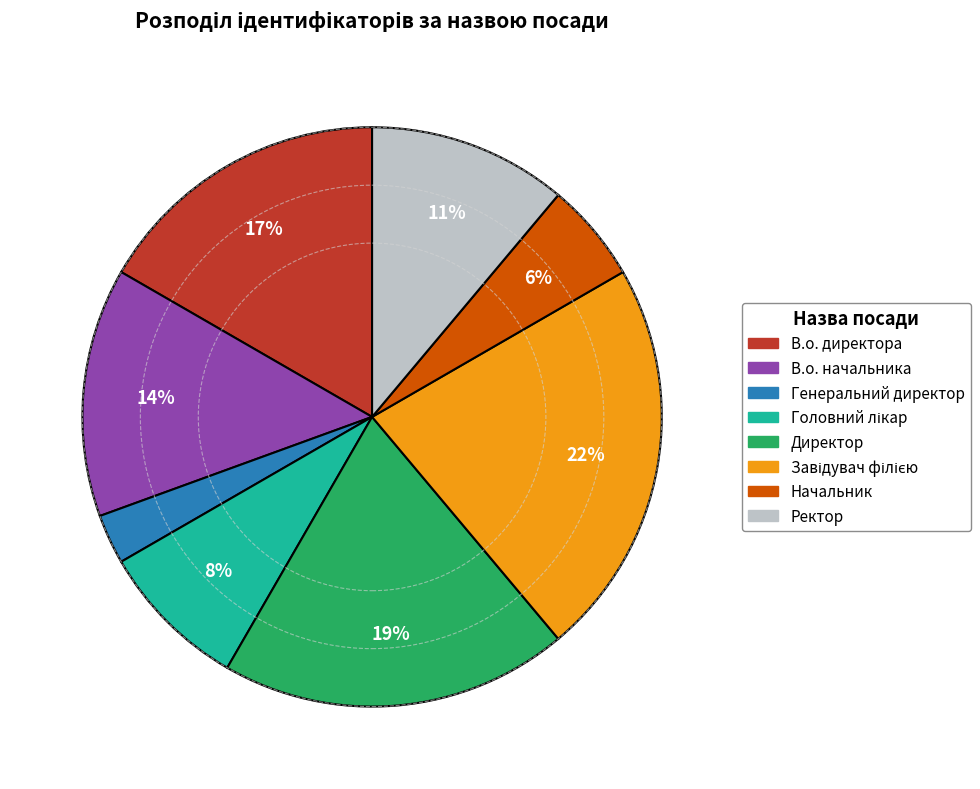

Do Ректор and Генеральний директор together represent more than half of the pie?

No